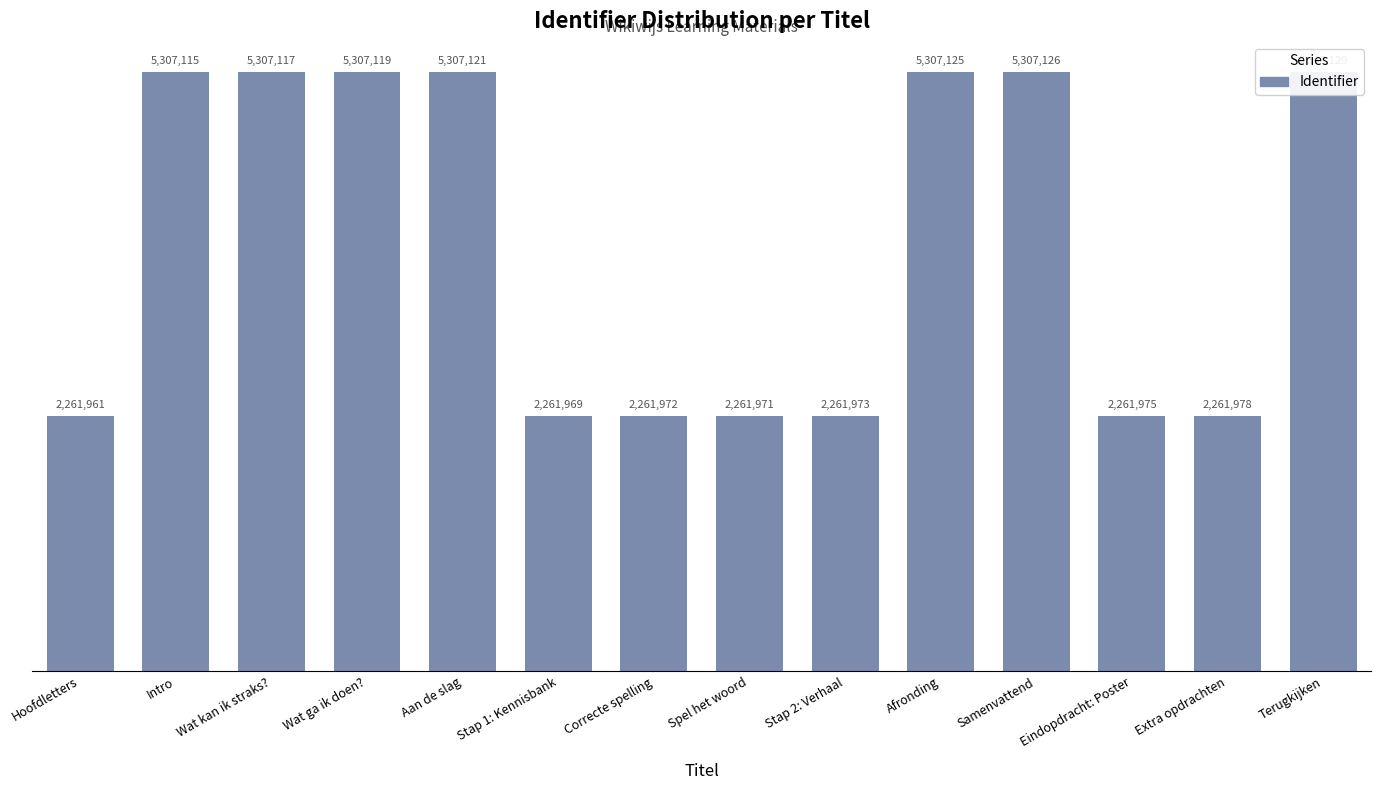

Rank the categories by value from lowest to highest.

Hoofdletters, Stap 1: Kennisbank, Spel het woord, Correcte spelling, Stap 2: Verhaal, Eindopdracht: Poster, Extra opdrachten, Intro, Wat kan ik straks?, Wat ga ik doen?, Aan de slag, Afronding, Samenvattend, Terugkijken